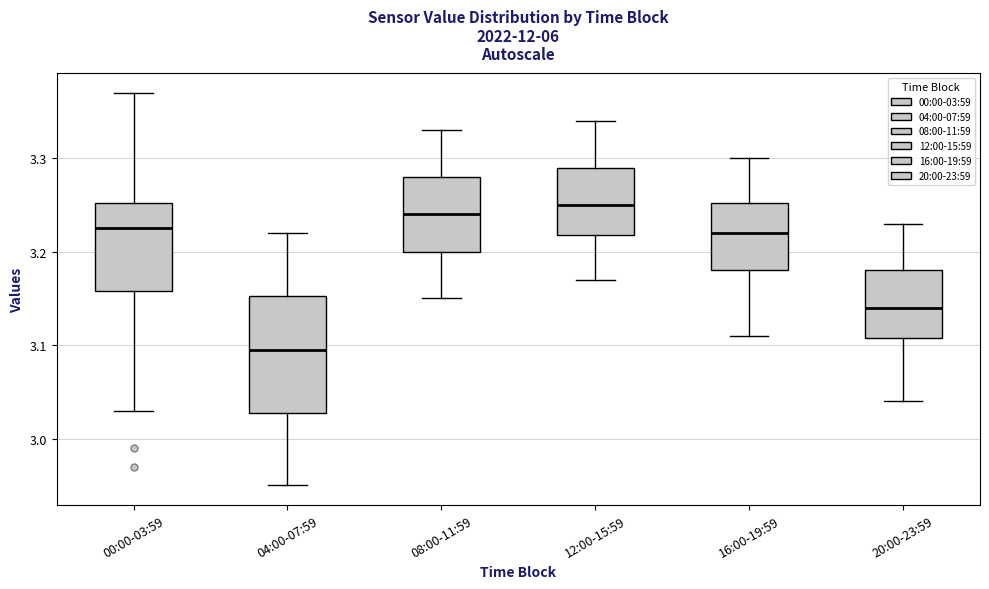

Which box is the tallest, from its lower edge to its upper edge?

04:00-07:59